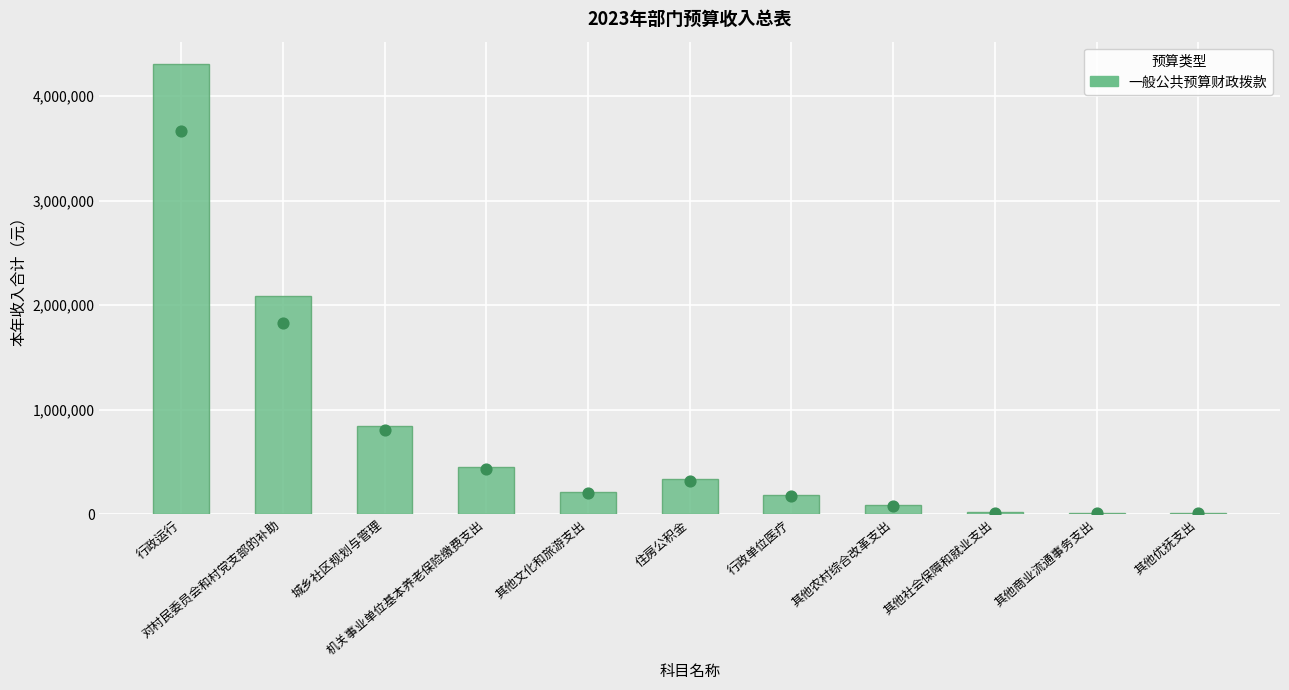

Which has a higher value, 行政单位医疗 or 城乡社区规划与管理?

城乡社区规划与管理